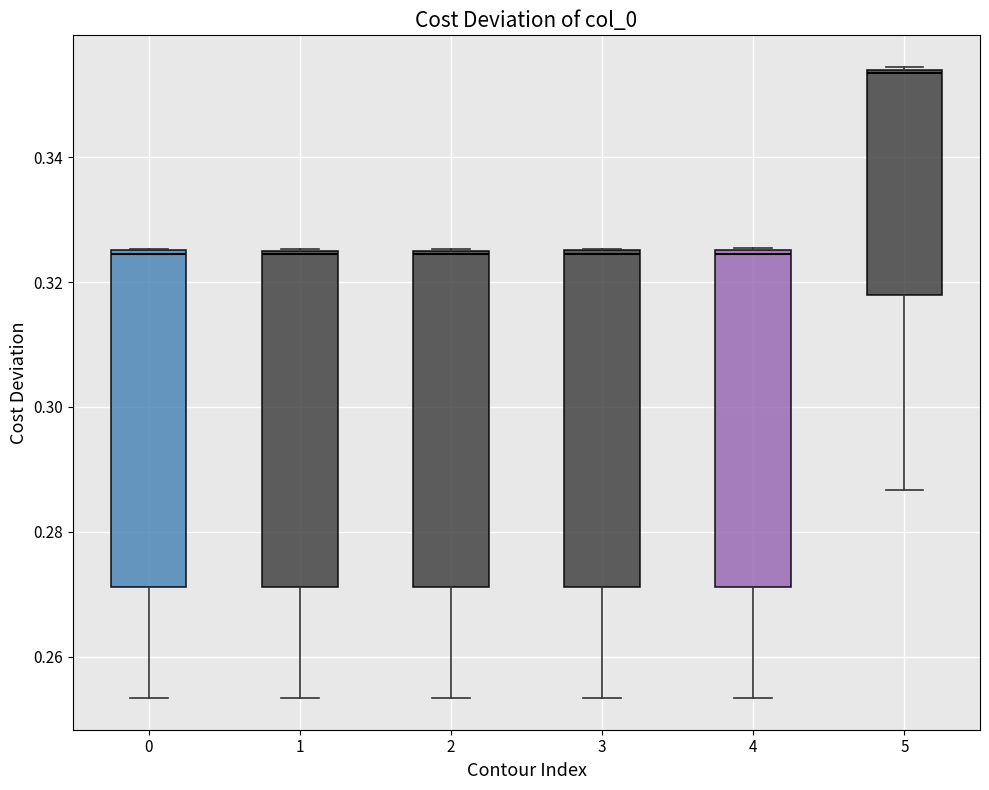

Where does the lower whisker of the box at x = 5 end on the y-axis? The values are not printed on the chart, so give them approximately, as read against the axis.

0.286